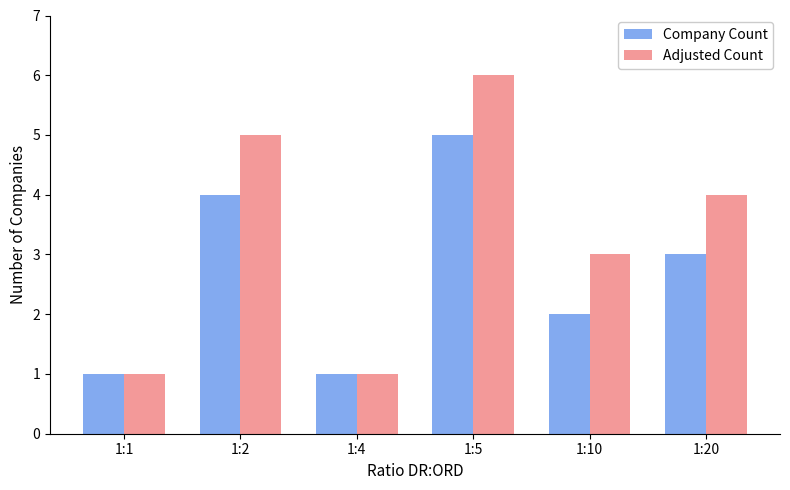

What is the difference between the highest and lowest values at 1:20?

1